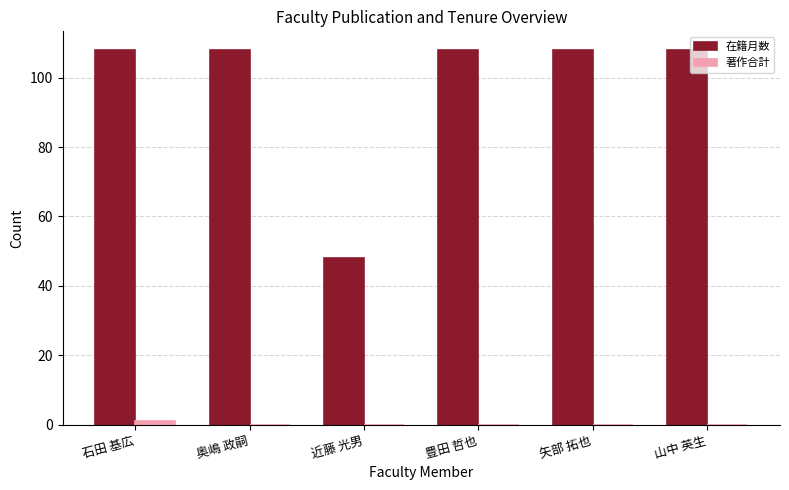

Which series has the largest total across all categories?

在籍月数